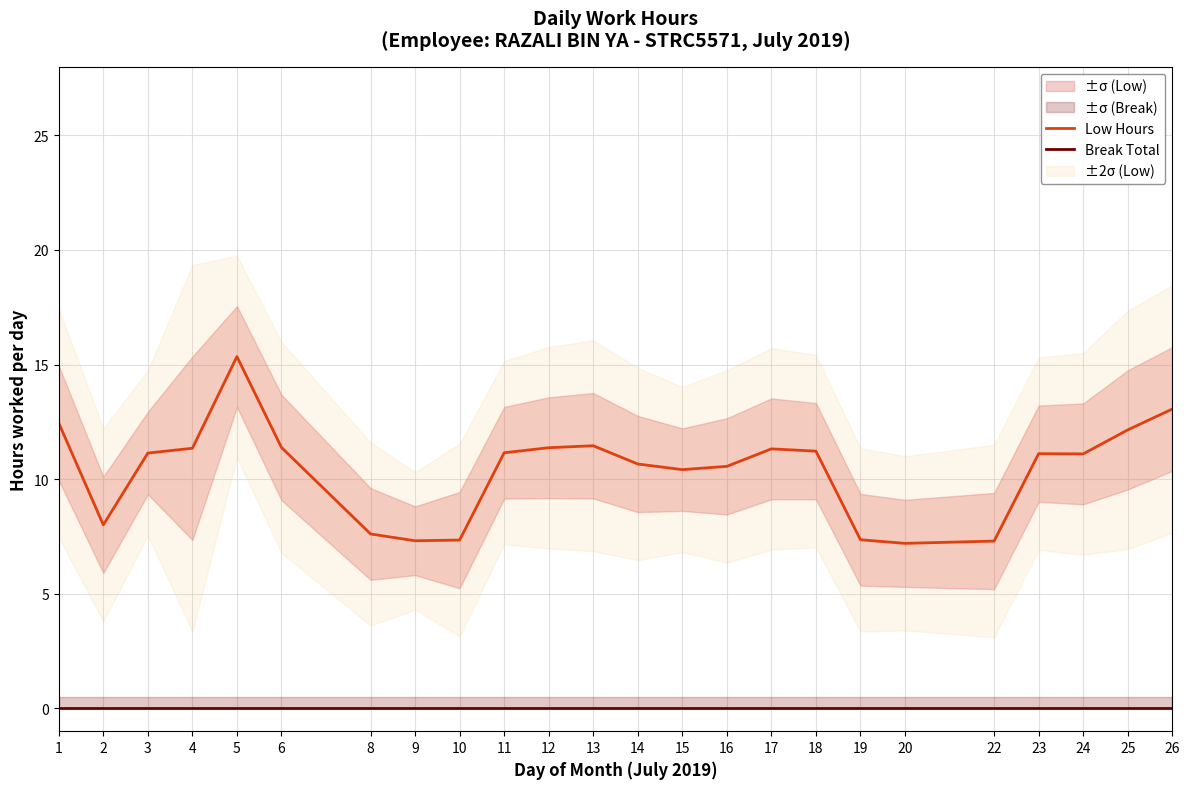

Is the value of Break Total at 25 greater than the value of Low Hours at 23?

No